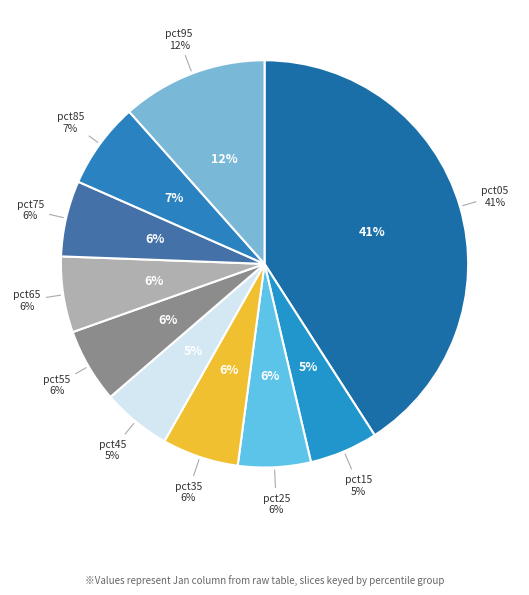

Which category has the smallest portion of the pie?

pct15